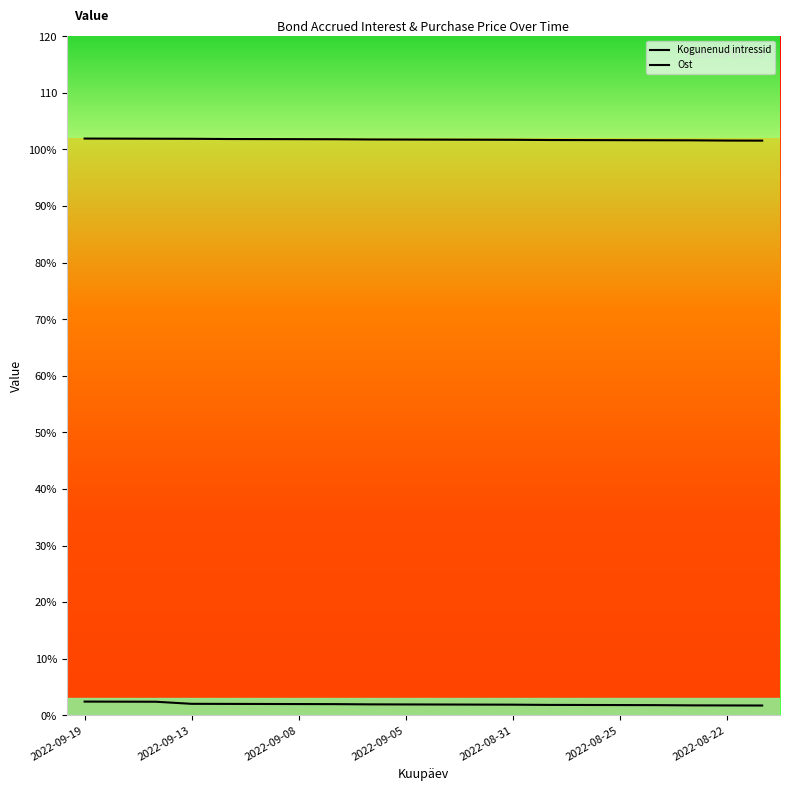

Does the chart display data point markers on the line(s)?

No